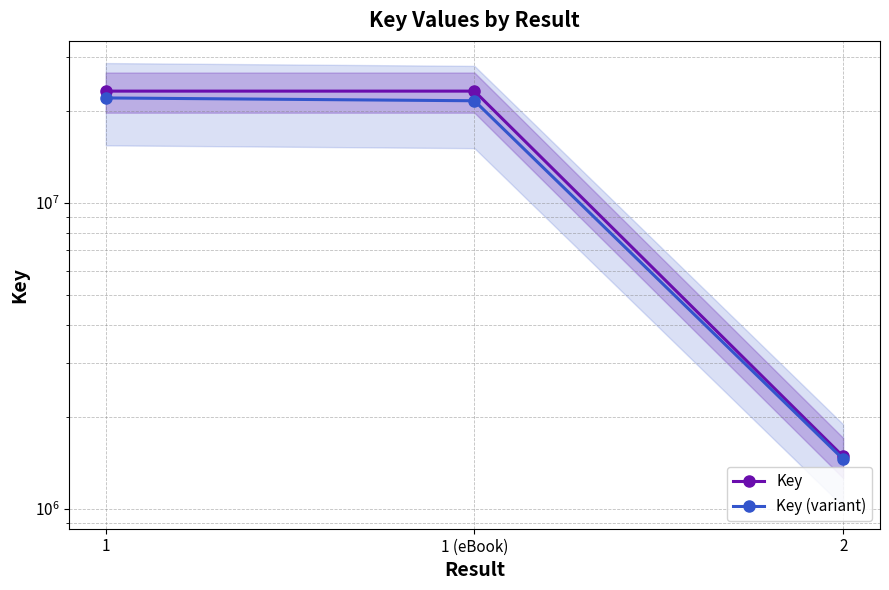

What are all the series names shown in the legend?

Key, Key (variant)